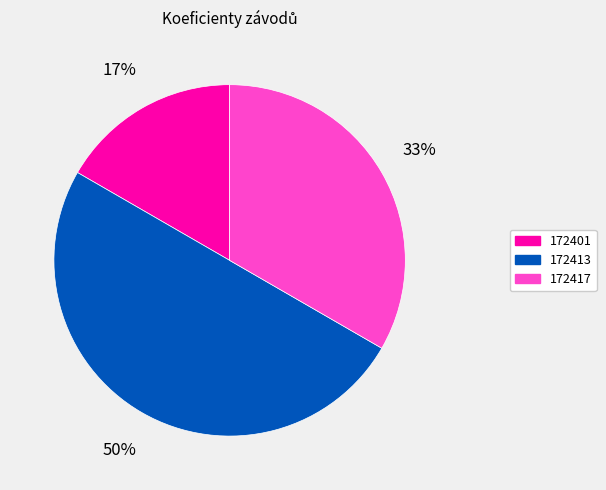

To the nearest percent, what is the difference between the largest and smallest slice percentages?

33%